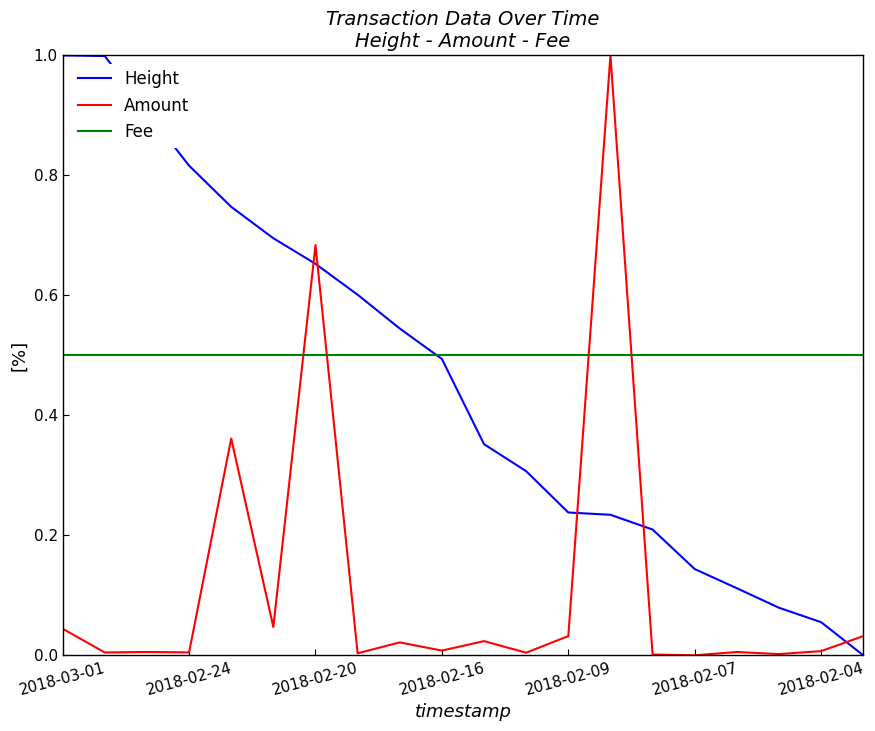

How many lines are shown in the chart?

3